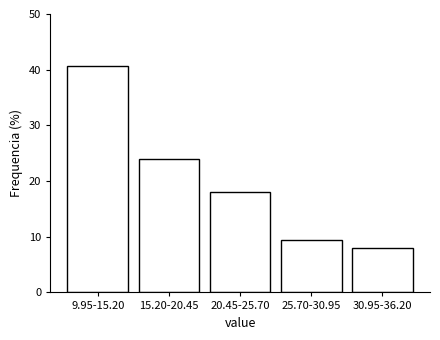

Reading left to right, what are all the values shown in this chart?

9.95-15.20=40.6	15.20-20.45=23.9	20.45-25.70=18.1	25.70-30.95=9.4	30.95-36.20=8.0